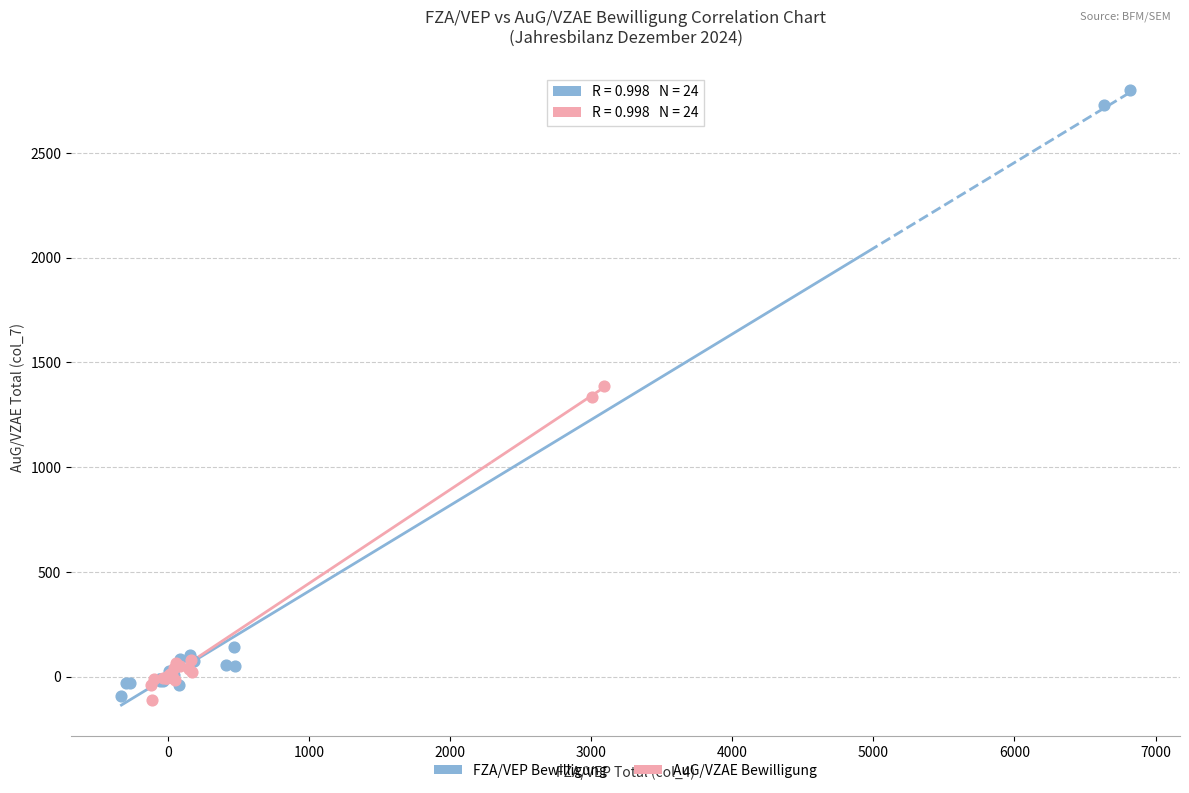

What are all the series names shown in the legend?

FZA/VEP Bewilligung, AuG/VZAE Bewilligung